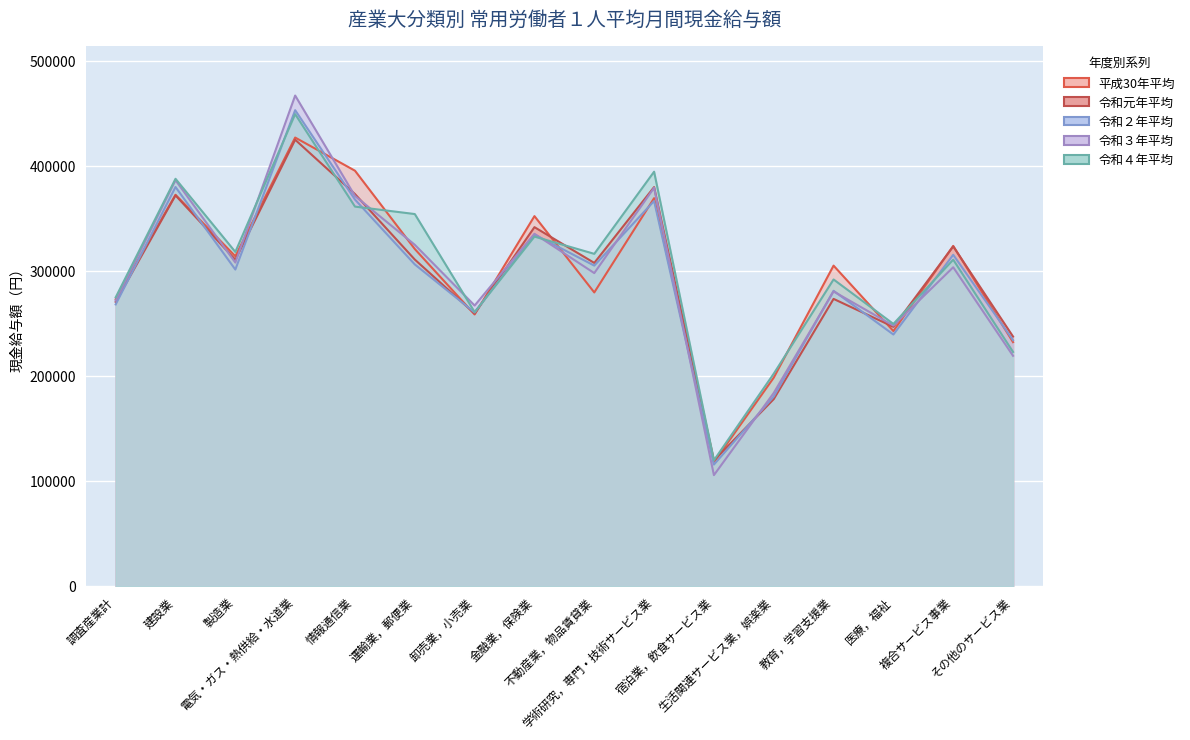

What position from the left is 教育，学習支援業?

13